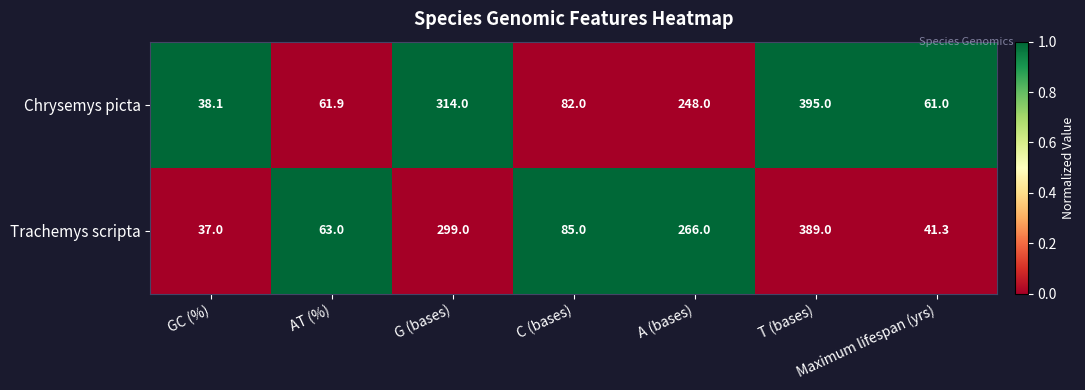

What is the total value across all series at C (bases)?

167.0